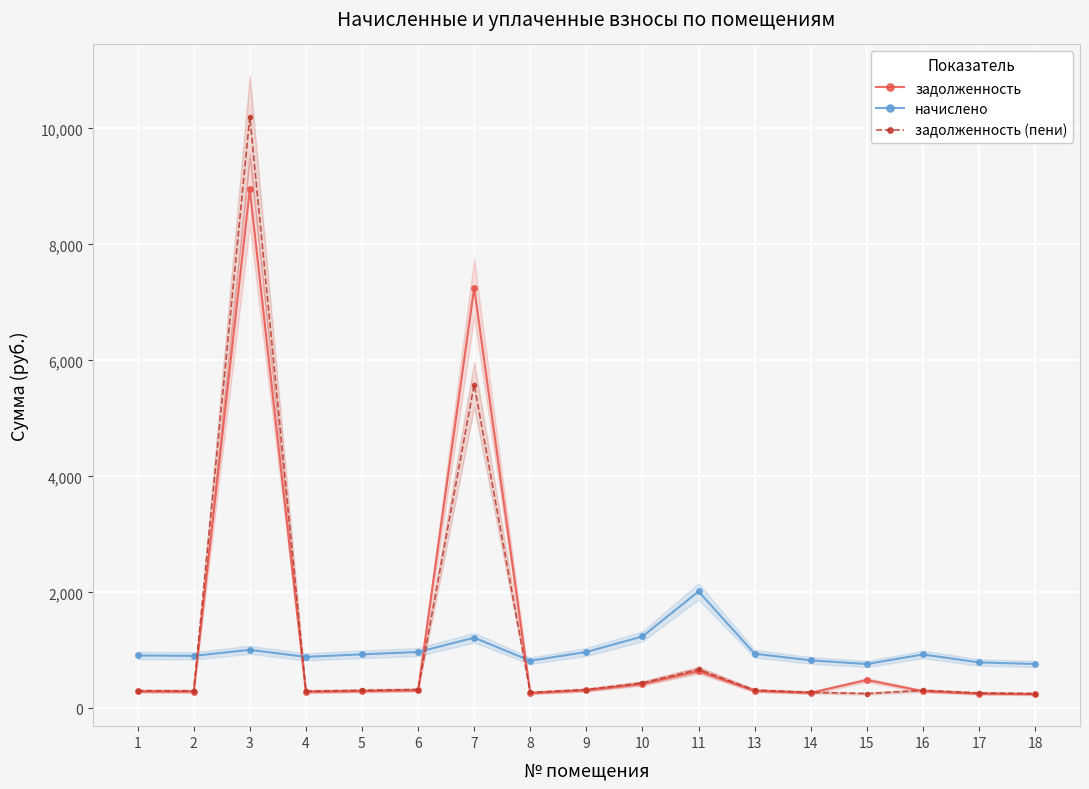

At which label is начислено closest to 1389?

10